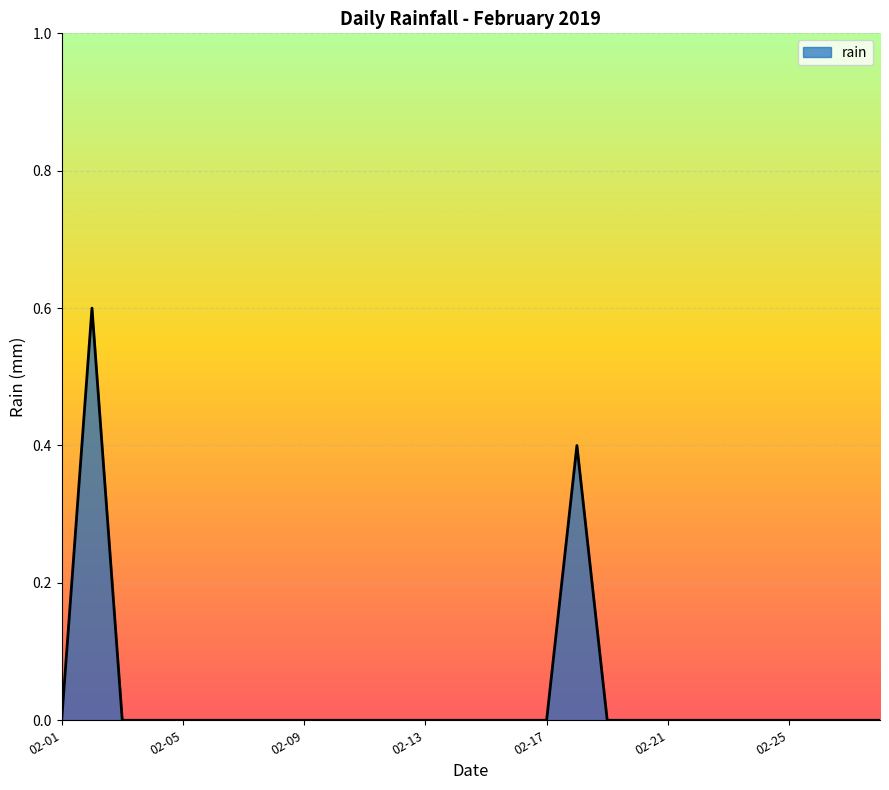

What is the maximum value shown in the chart?

0.6